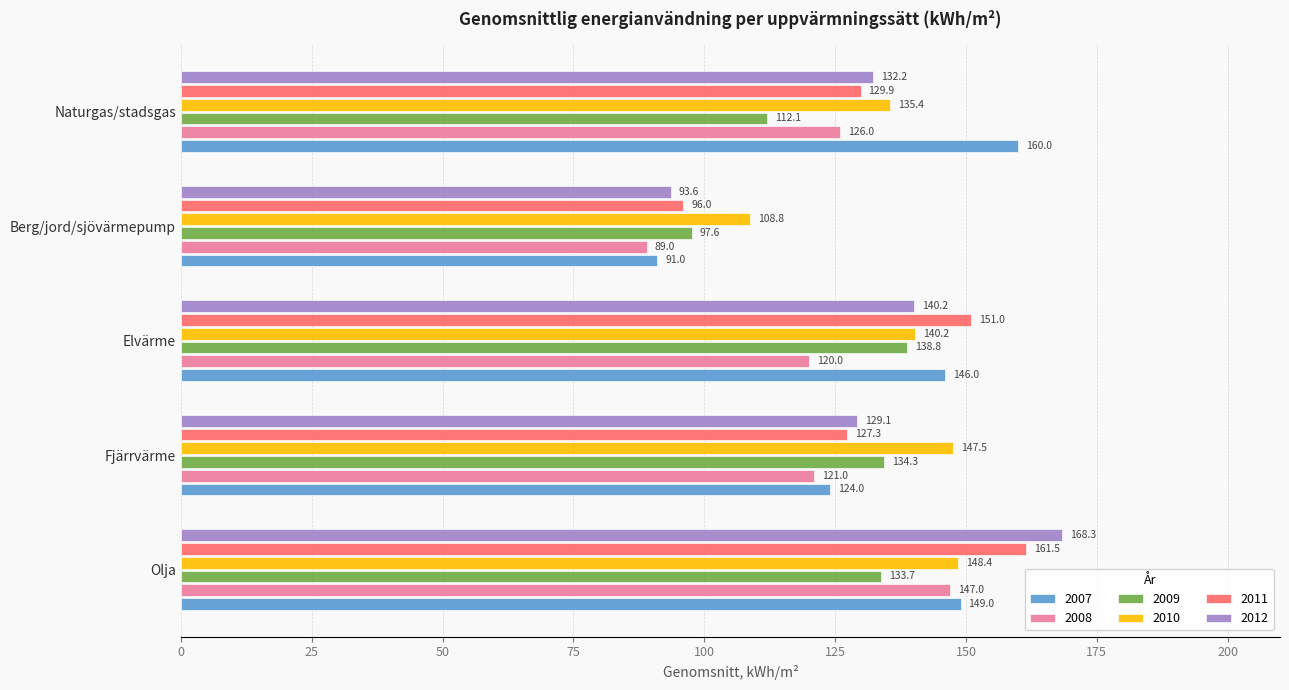

Is the value of 2007 at Naturgas/stadsgas greater than the value of 2012 at Naturgas/stadsgas?

Yes